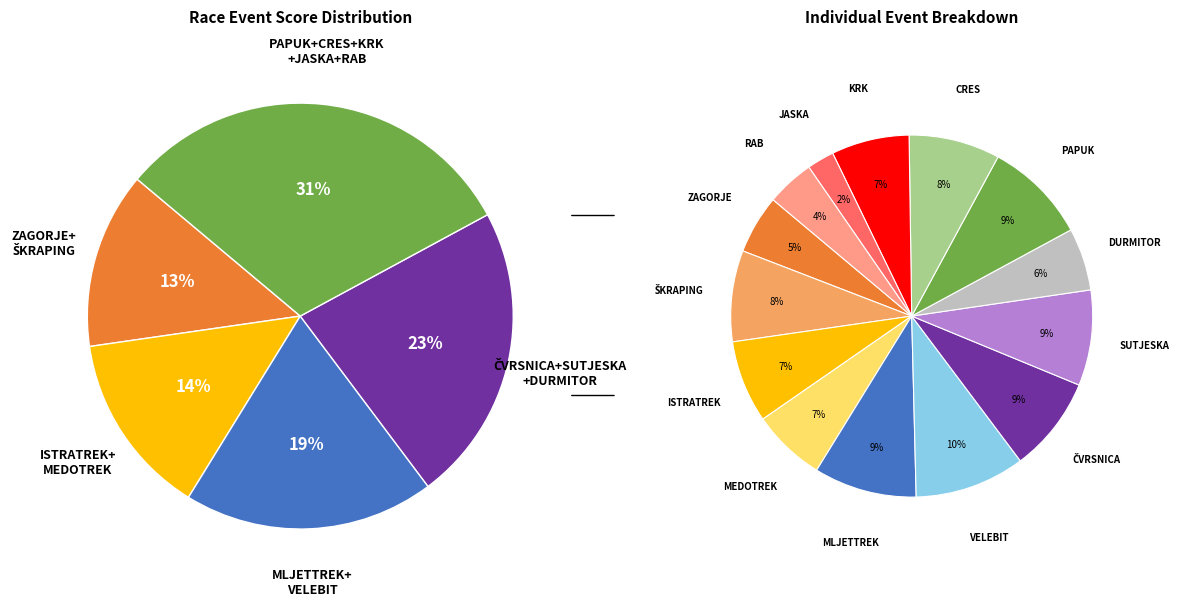

How much of the chart is everything except MEDOTREK?

93.4%